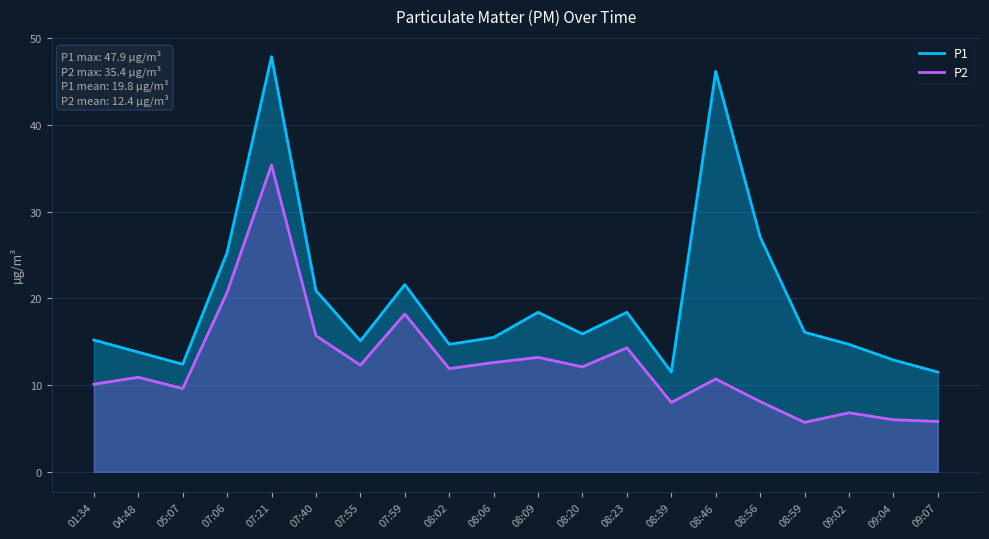

What is the label of the 7th point from the left?

07:55